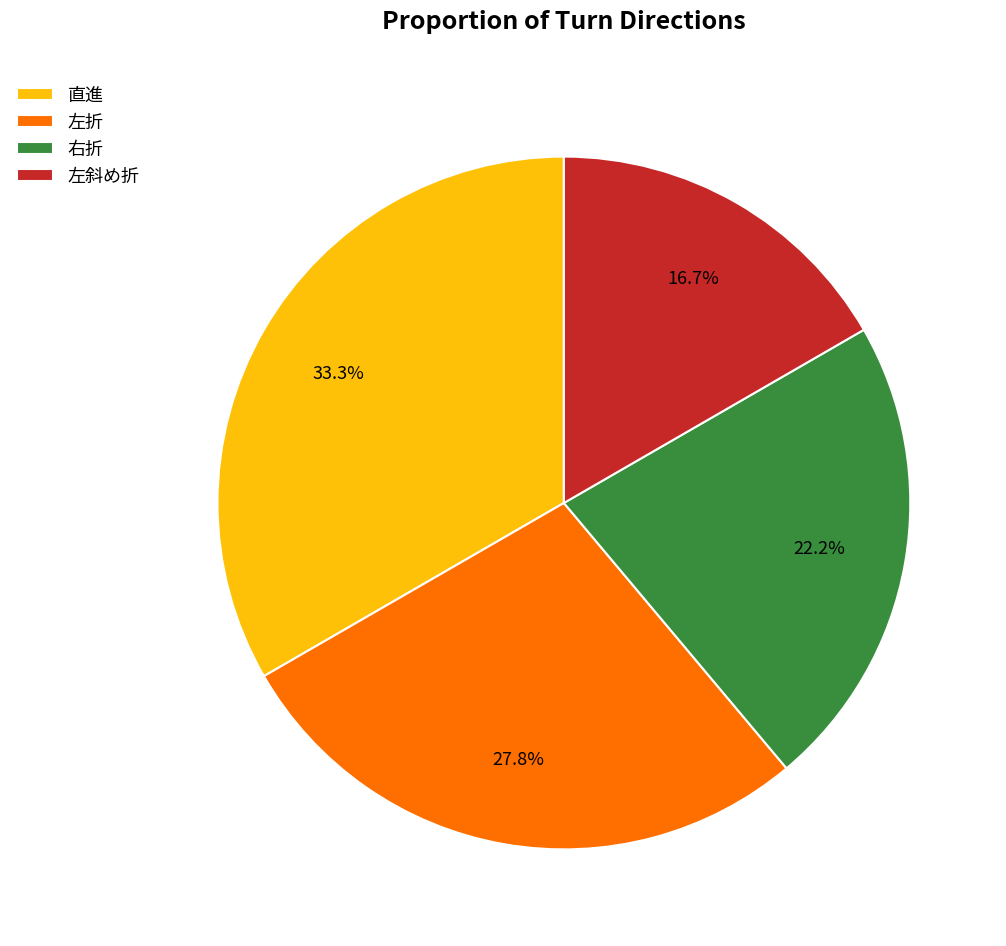

Count the number of slices in the pie.

4